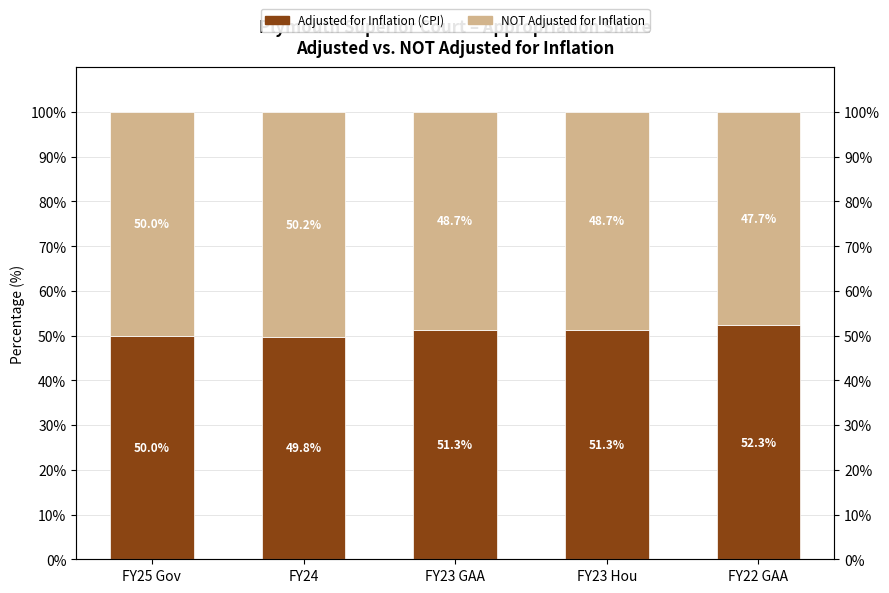

Which series has the largest total across all categories?

Adjusted for Inflation (CPI)